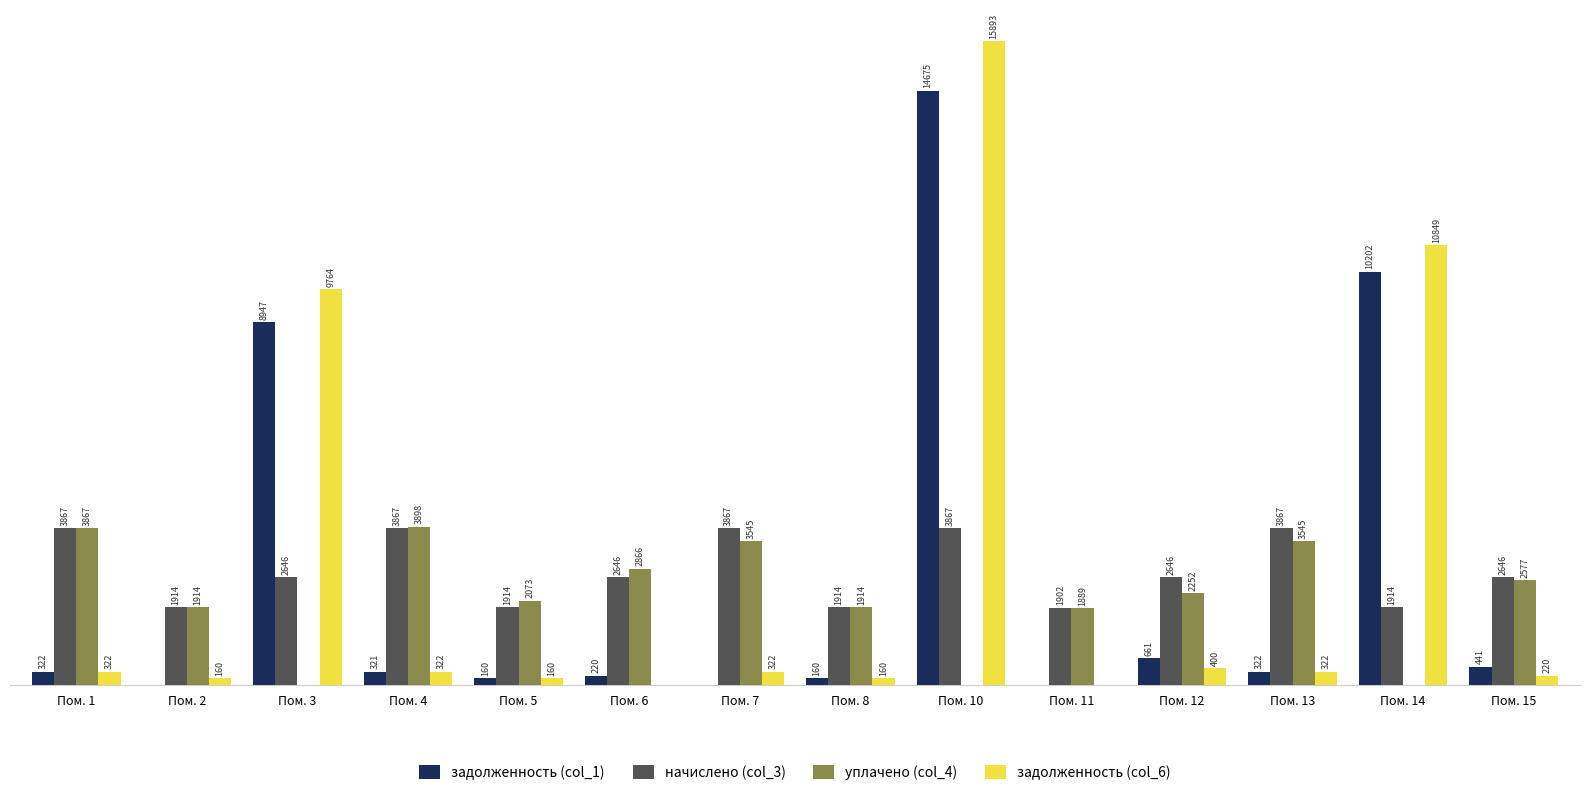

Between Пом. 2 and Пом. 3, which series saw the biggest shift?

задолженность (col_6)